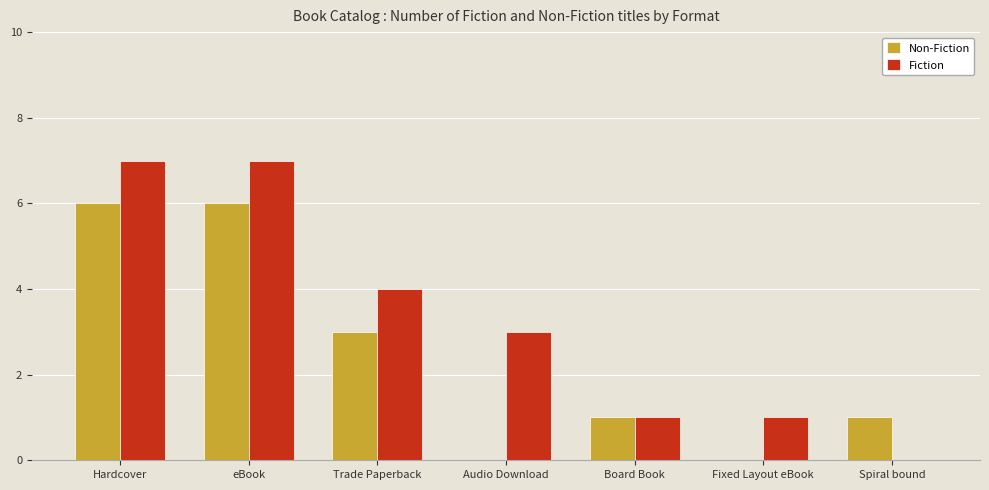

Reading right to left, list all the values displayed in this chart.

Non-Fiction: 1	0	1	0	3	6	6
Fiction: 0	1	1	3	4	7	7